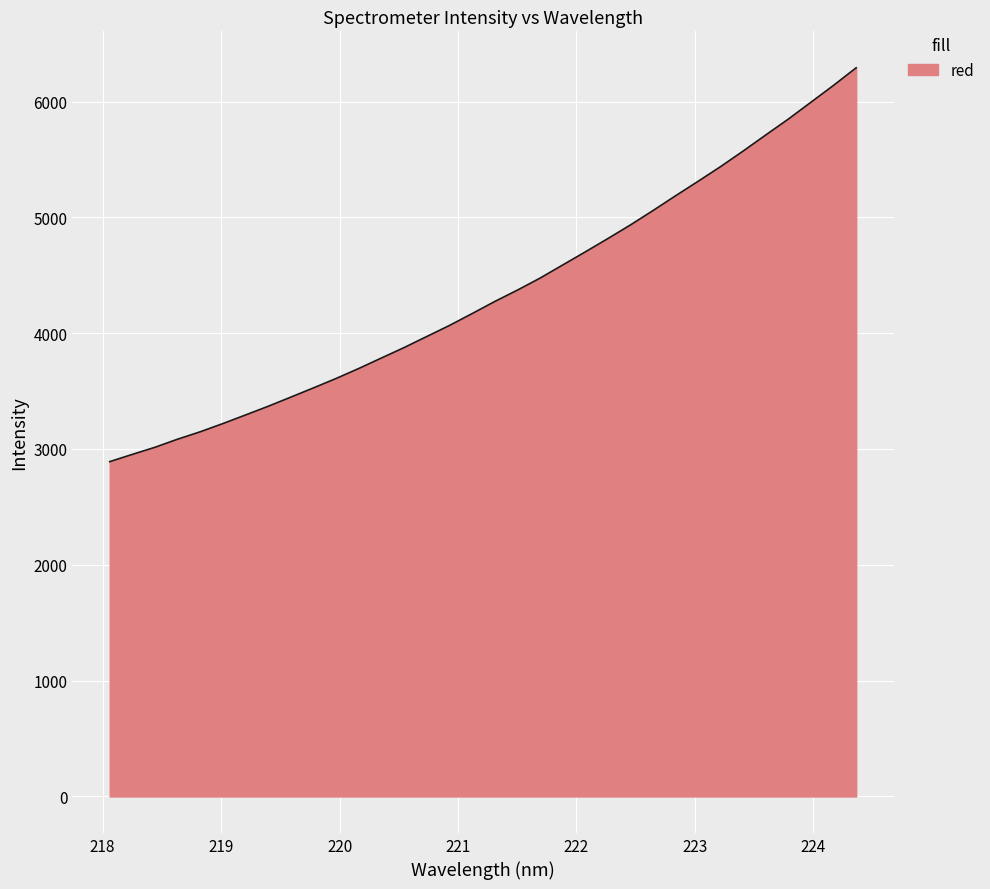

What is the difference between the maximum and minimum values?

3400.5